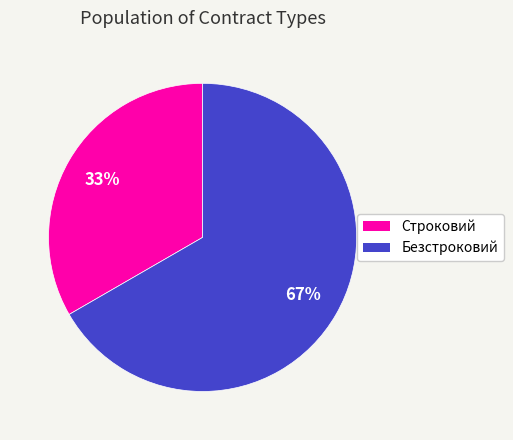

Which has a higher value, Строковий or Безстроковий?

Безстроковий